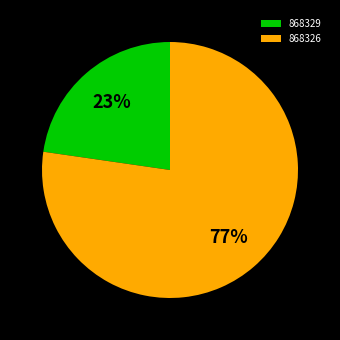

To the nearest percent, what is the combined percentage of 868326 and 868329?

100%